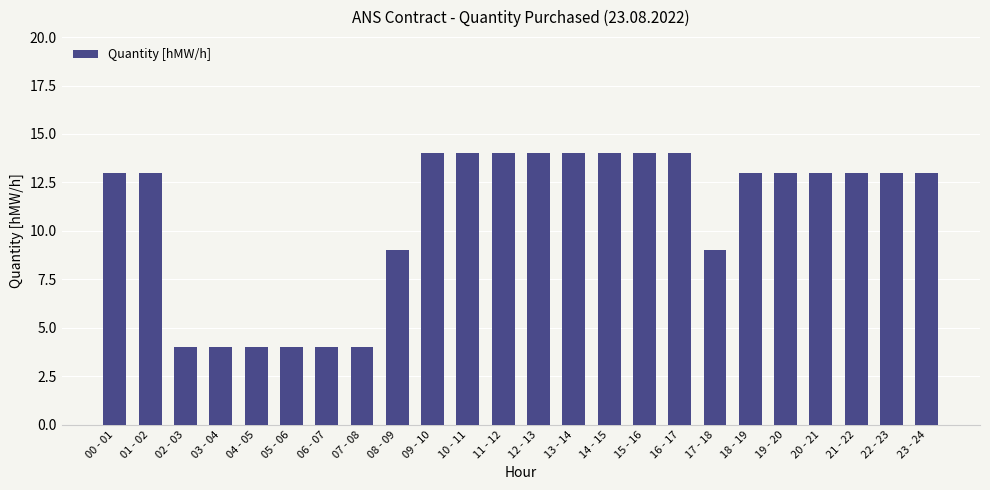

Reading left to right, extract all data points from this chart.

13	13	4	4	4	4	4	4	9	14	14	14	14	14	14	14	14	9	13	13	13	13	13	13